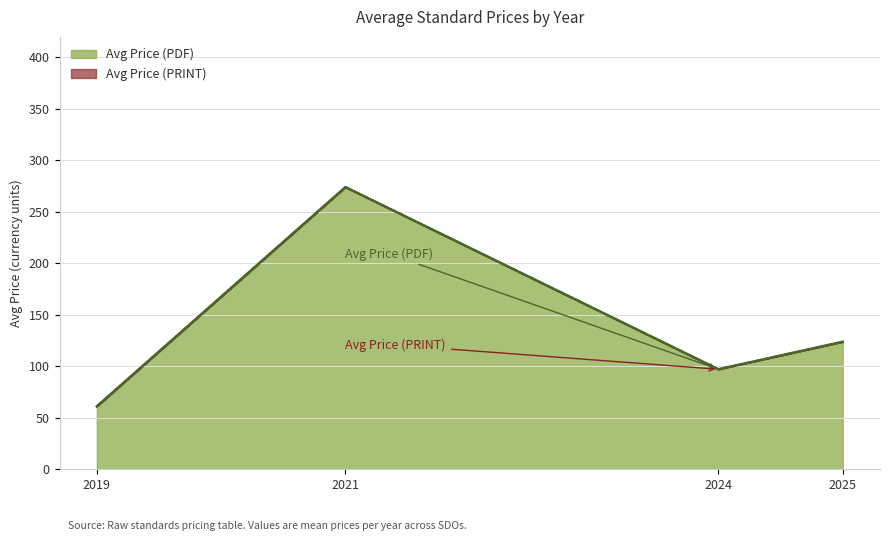

True or false: Price (PRINT) and Price (PDF) cross at least once.

False